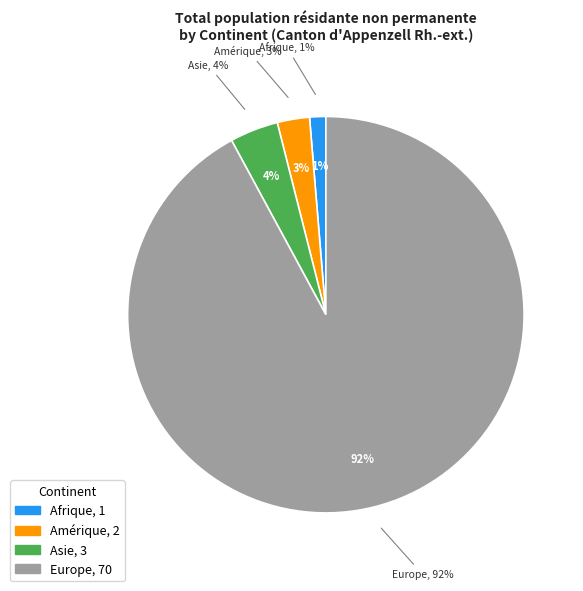

True or false: Afrique accounts for 11% of the total.

False